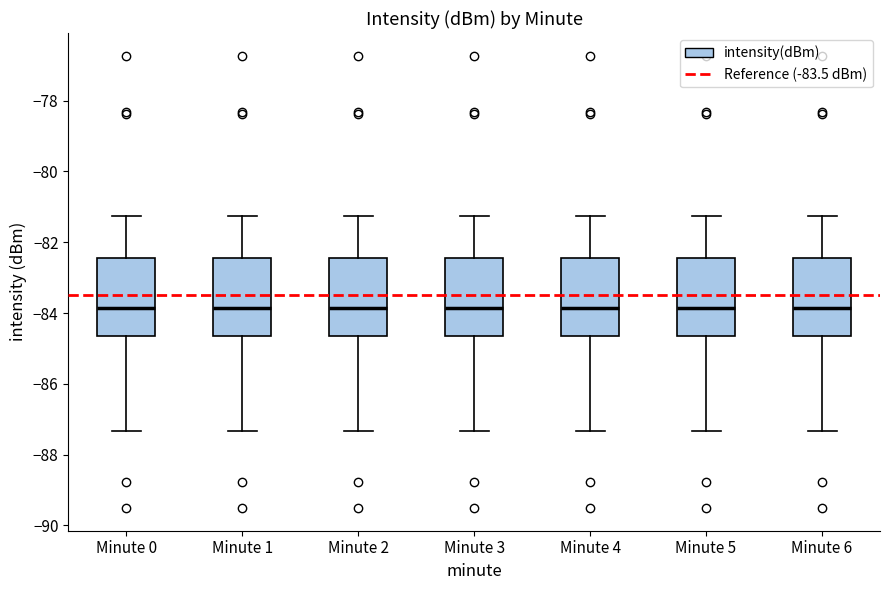

Reading left to right, read every box against the y-axis: the position of its median line, the range the box covers, and the ends of its whiskers. The values are not printed on the chart, so give them approximately, as read against the axis.

Minute 0: median -83.8, box -84.6 to -82.4, whiskers -87.4 to -81.2
Minute 1: median -83.8, box -84.6 to -82.4, whiskers -87.4 to -81.2
Minute 2: median -83.8, box -84.6 to -82.4, whiskers -87.4 to -81.2
Minute 3: median -83.8, box -84.6 to -82.4, whiskers -87.4 to -81.2
Minute 4: median -83.8, box -84.6 to -82.4, whiskers -87.4 to -81.2
Minute 5: median -83.8, box -84.6 to -82.4, whiskers -87.4 to -81.2
Minute 6: median -83.8, box -84.6 to -82.4, whiskers -87.4 to -81.2